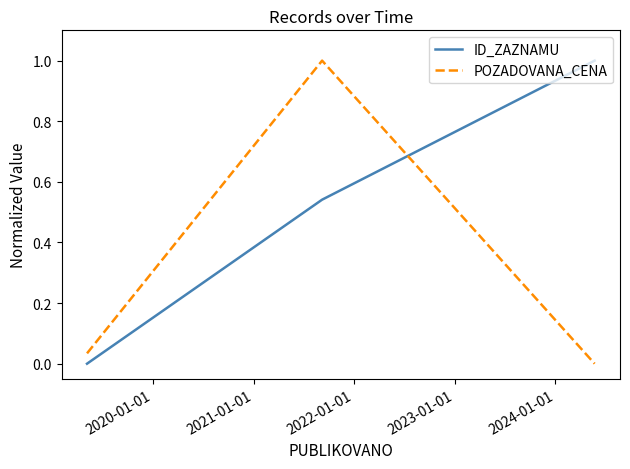

Rank the series by their average value, from lowest to highest.

POZADOVANA_CENA, ID_ZAZNAMU